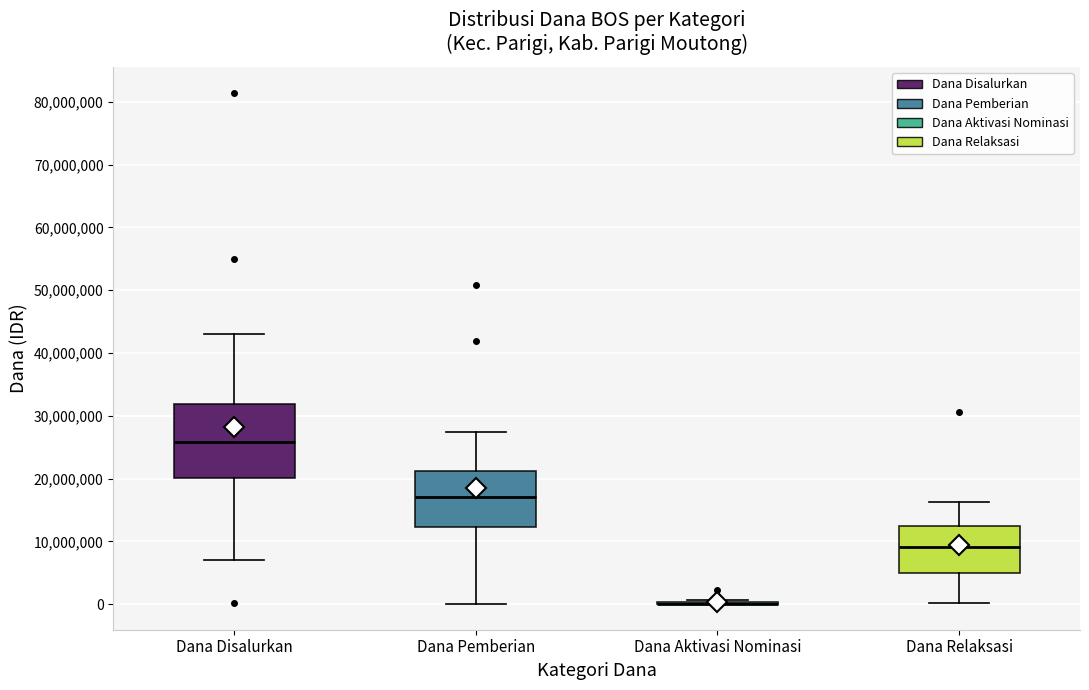

Comparing the boxes themselves (not the whiskers), which one is the tallest?

Dana Disalurkan